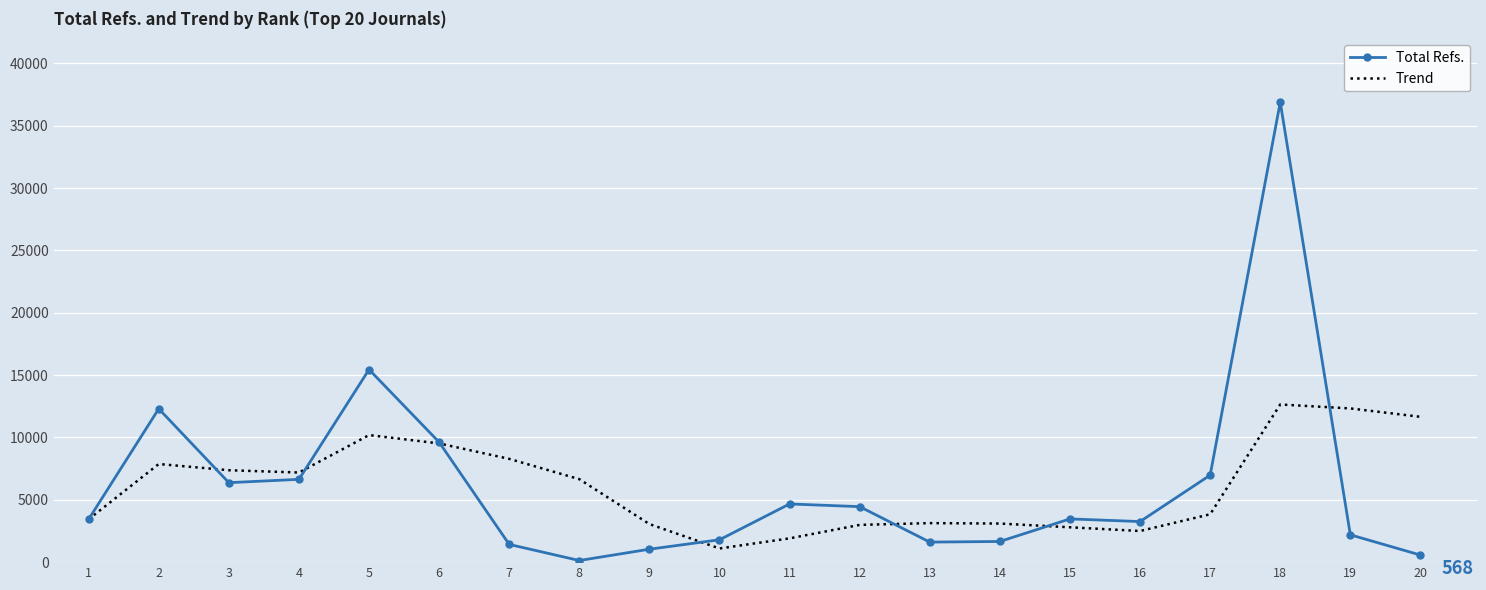

True or false: Total Refs. and Trend cross at least once.

True